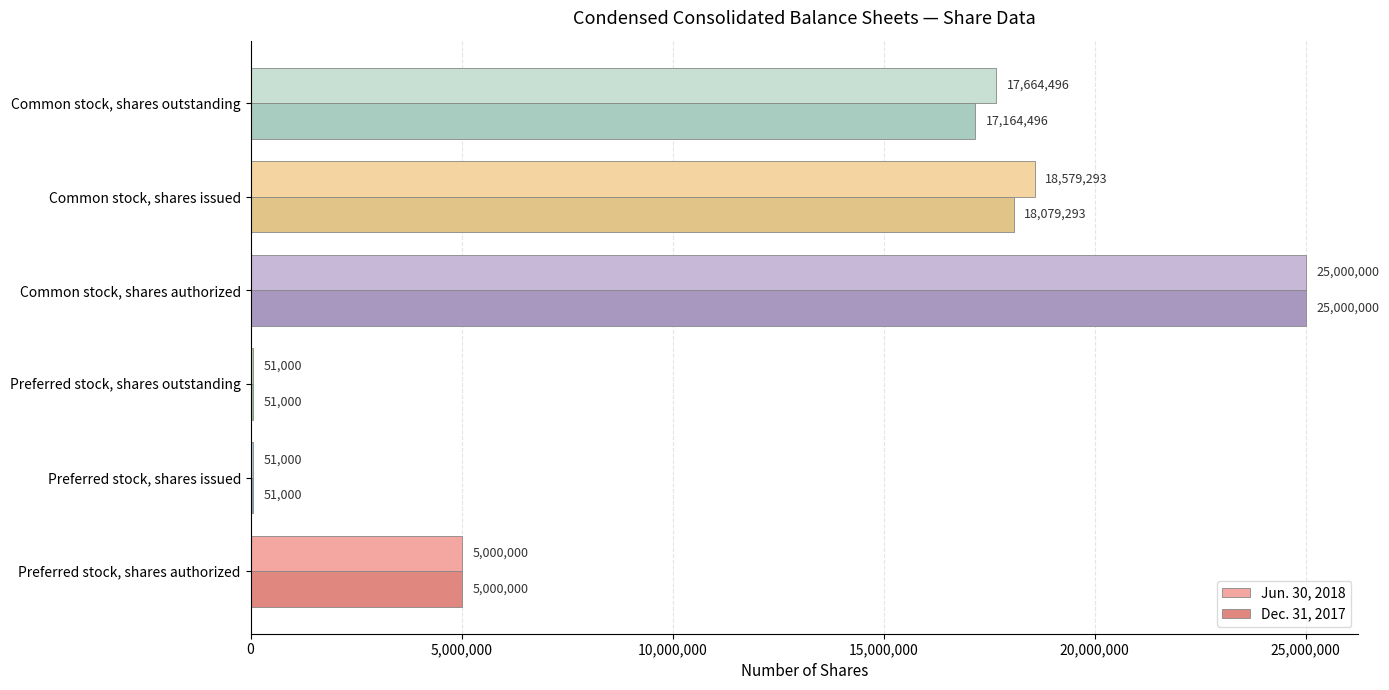

Which series changed the most between Preferred stock, shares outstanding and Common stock, shares issued?

Jun. 30, 2018